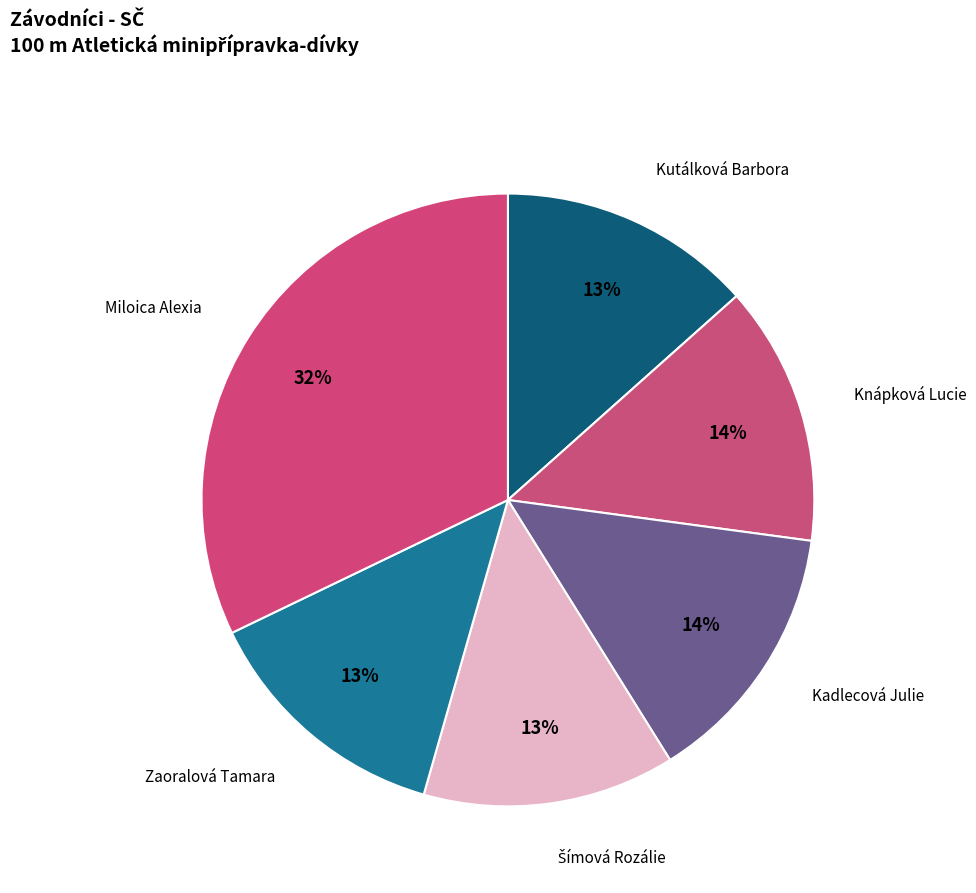

Which category has the biggest portion of the pie?

Miloica Alexia